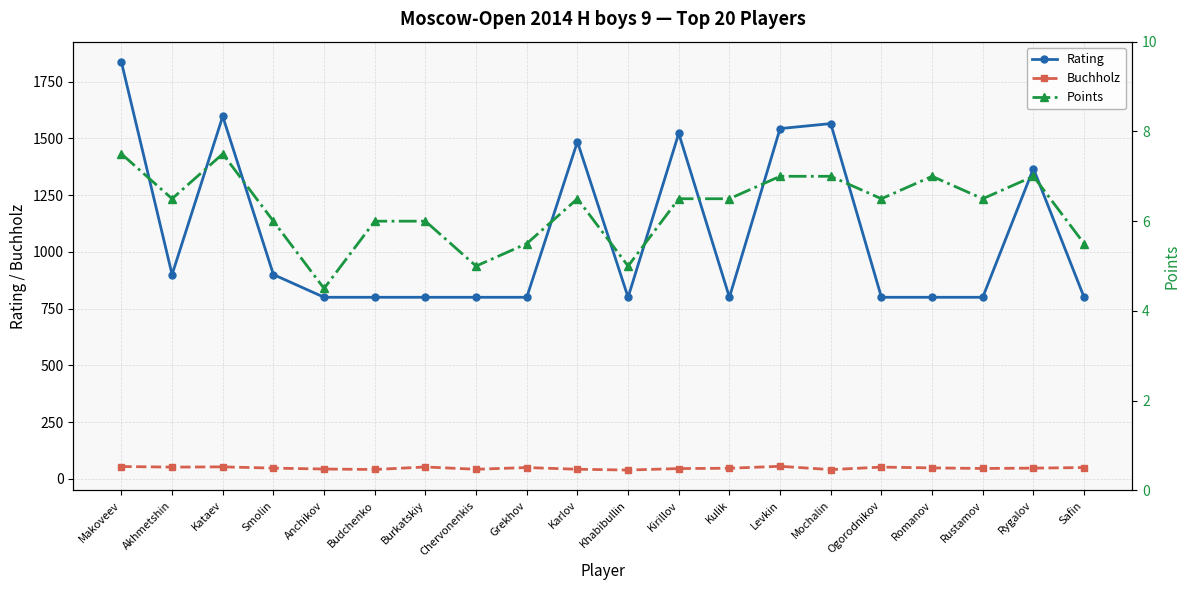

How many values in the Buchholz series exceed 47?

11